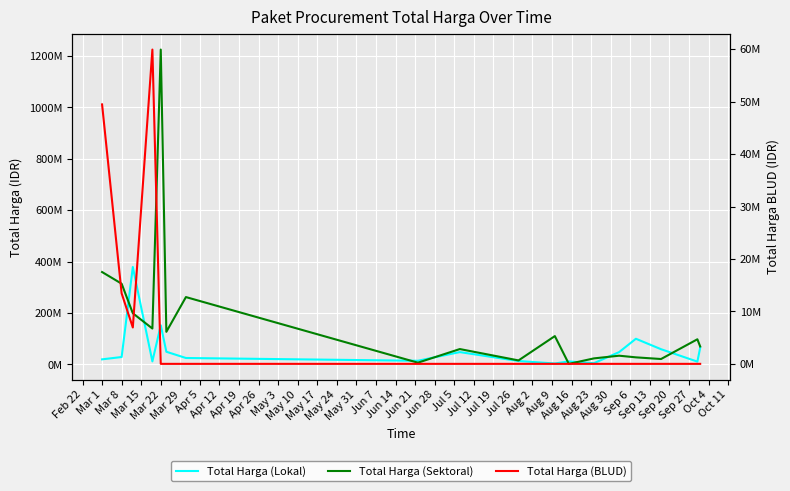

How many times do Total Harga (Sektoral) and Total Harga (Lokal) cross each other?

8